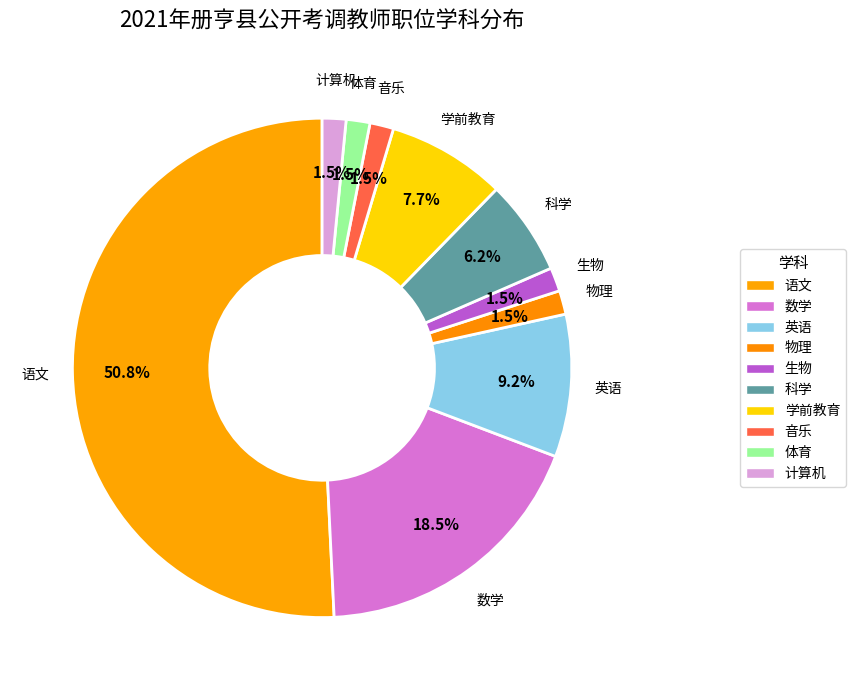

Between 生物 and 物理, which is larger?

生物